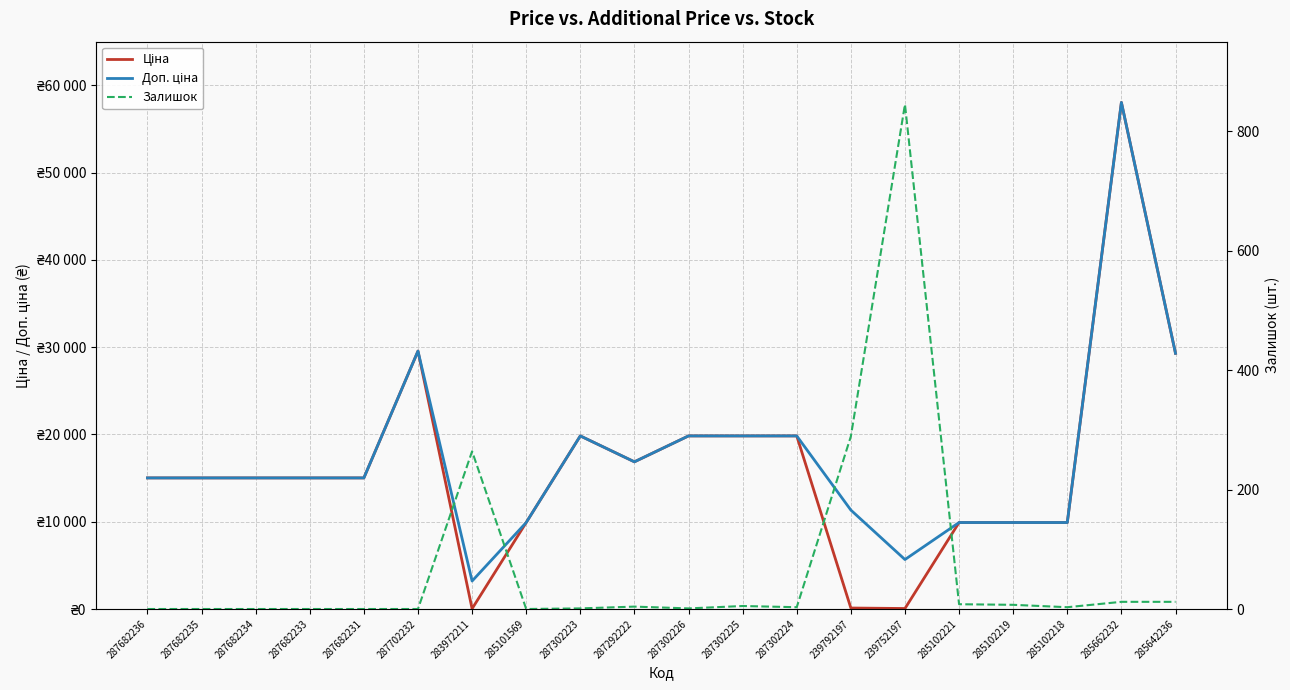

Reading left to right, list all the values displayed in this chart.

Ціна: 287682236=15019.2	287682235=15019.2	287682234=15019.2	287682233=15019.2	287682231=15019.2	287702232=29548.9	283972211=32.0	285101569=9908.5	287302223=19831.1	287292222=16863.2	287302226=19831.1	287302225=19831.1	287302224=19831.1	239792197=113.3	239752197=56.7	285102221=9908.5	285102219=9908.5	285102218=9908.5	285662232=58037.0	285642236=29294.9
Доп. ціна: 287682236=15019.2	287682235=15019.2	287682234=15019.2	287682233=15019.2	287682231=15019.2	287702232=29548.9	283972211=3205.0	285101569=9908.5	287302223=19831.1	287292222=16863.2	287302226=19831.1	287302225=19831.1	287302224=19831.1	239792197=11334.0	239752197=5667.0	285102221=9908.5	285102219=9908.5	285102218=9908.5	285662232=58037.0	285642236=29294.9
Залишок: 287682236=0.0	287682235=0.0	287682234=0.0	287682233=0.0	287682231=0.0	287702232=0.0	283972211=264.0	285101569=0.0	287302223=1.0	287292222=4.0	287302226=1.0	287302225=5.0	287302224=3.0	239792197=289.0	239752197=845.0	285102221=8.0	285102219=7.0	285102218=3.0	285662232=12.0	285642236=12.0